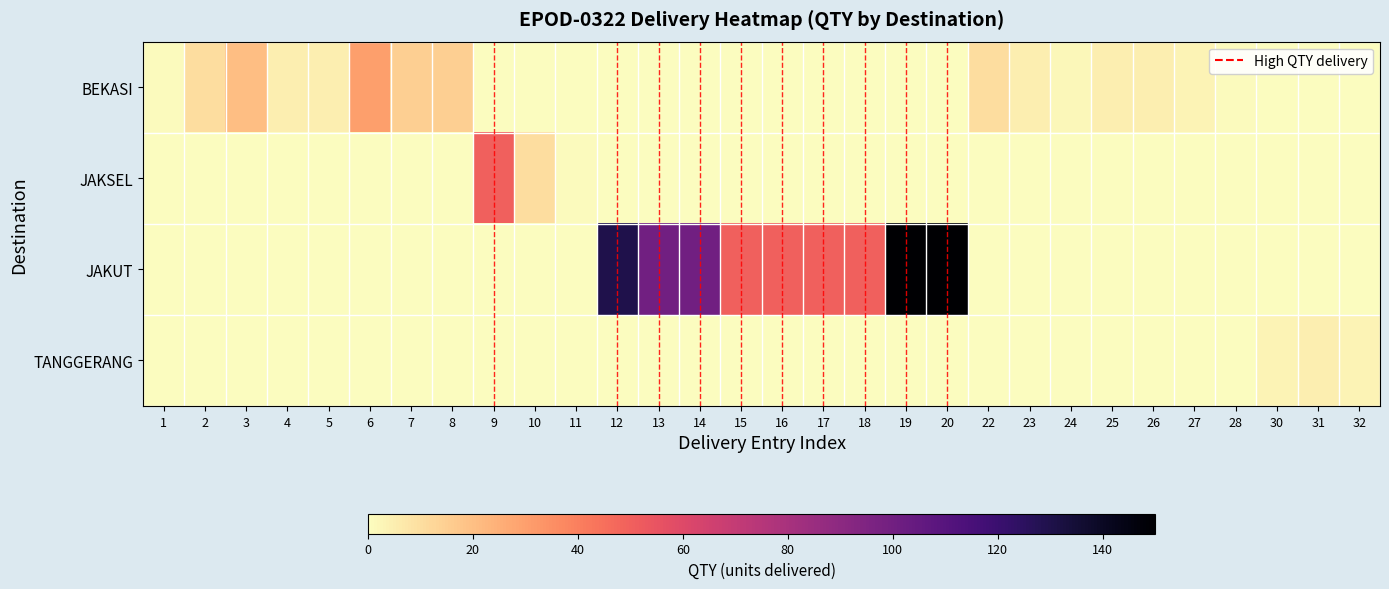

At 15, list the series in order from largest to smallest.

JAKUT, BEKASI, JAKSEL, TANGGERANG